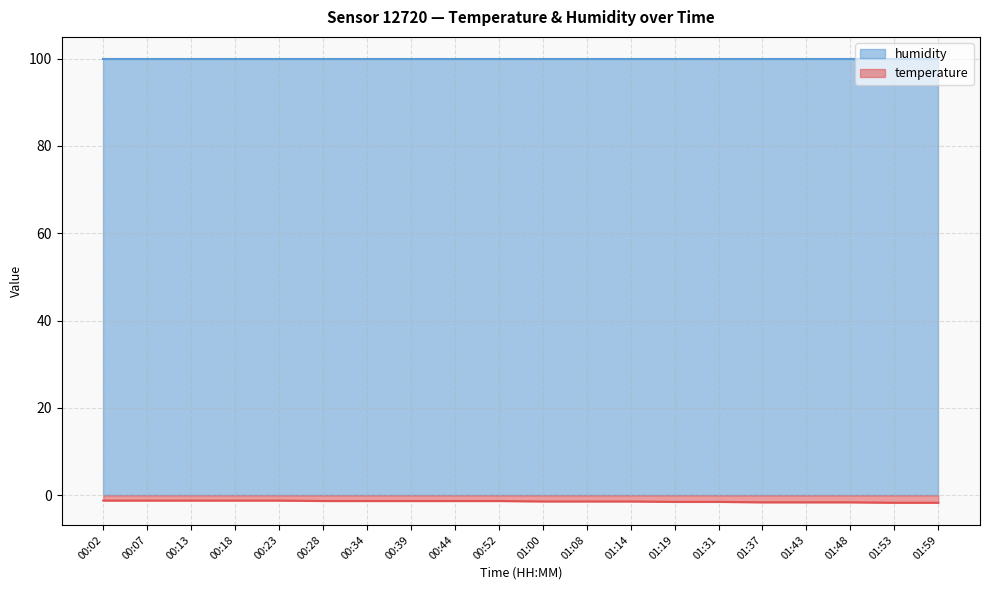

What is the maximum value shown in the chart?

99.9